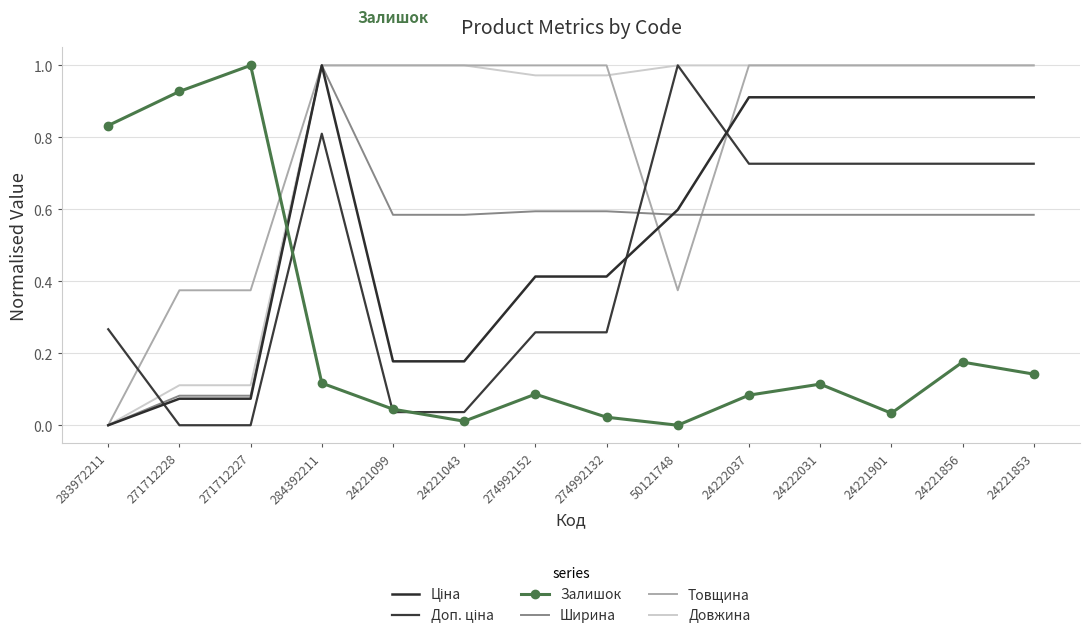

True or false: Доп. ціна has a value of 0.7 at 24222031.

True